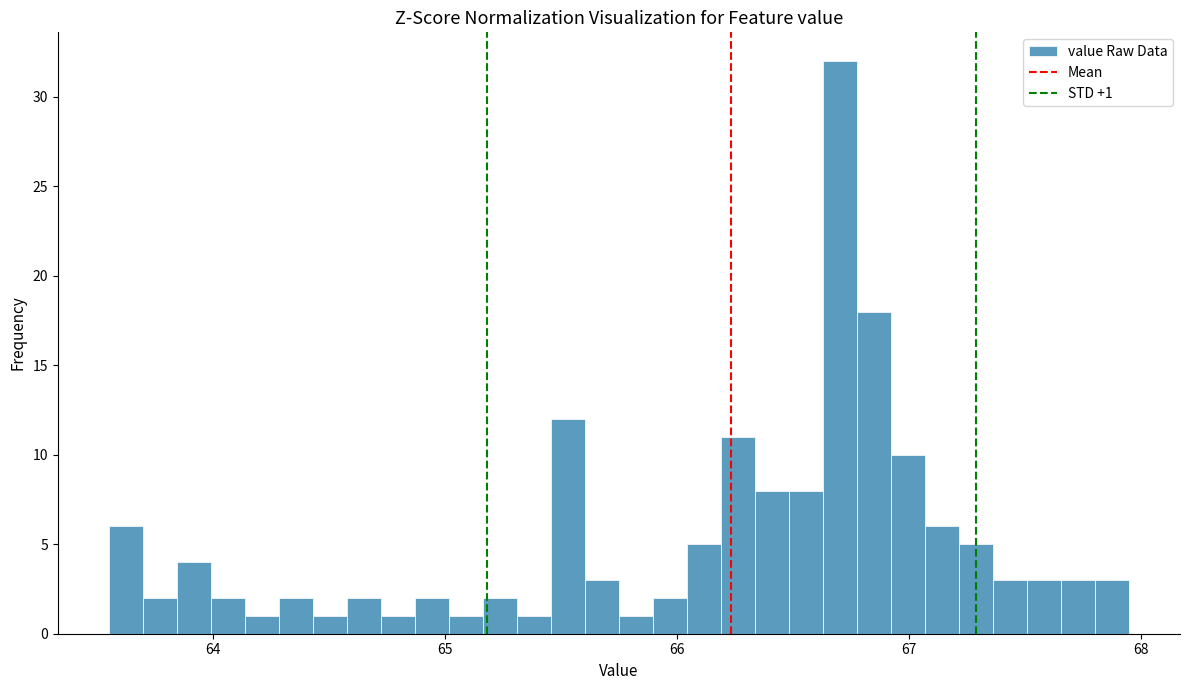

Read against the x-axis, roughly where is the centre of the tallest bar?

66.7